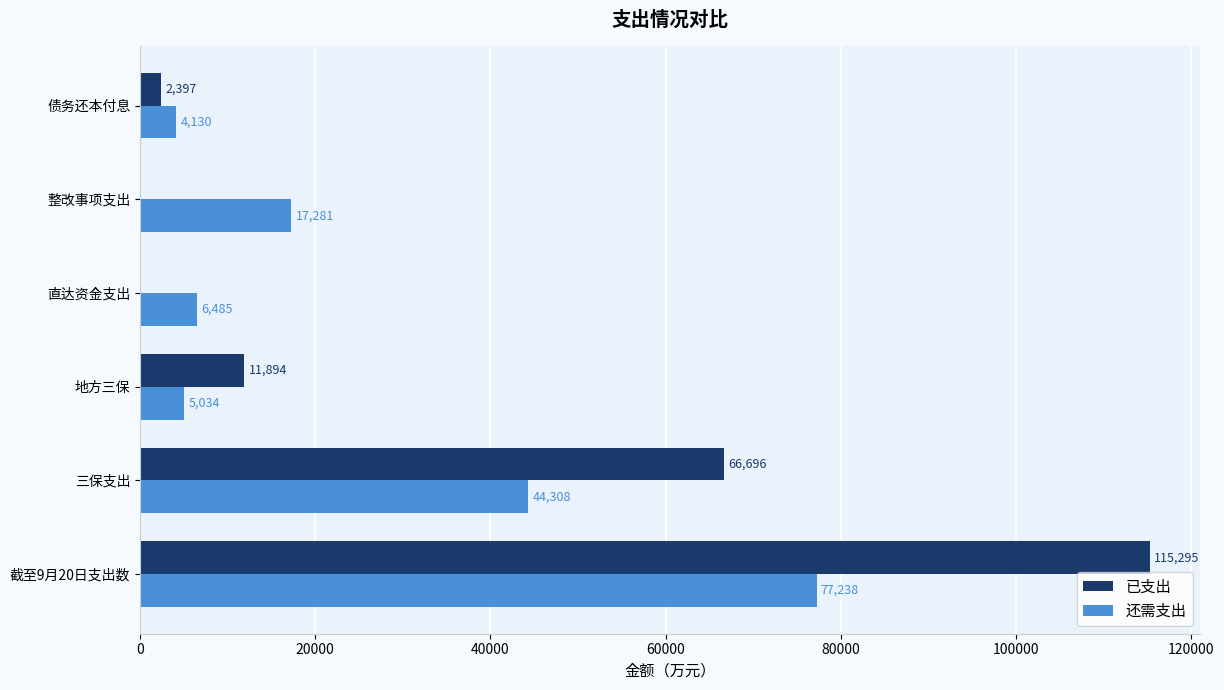

Where is 还需支出 nearest to the value 40684?

三保支出